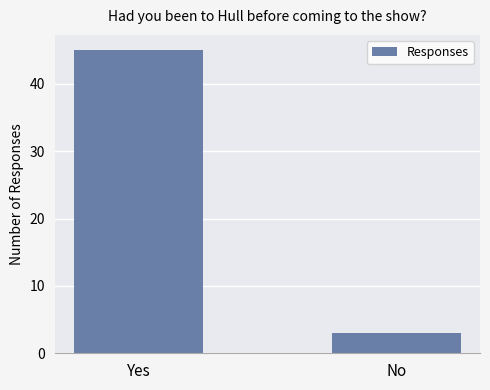

Reading right to left, transcribe all the data shown in this chart.

No=3	Yes=45